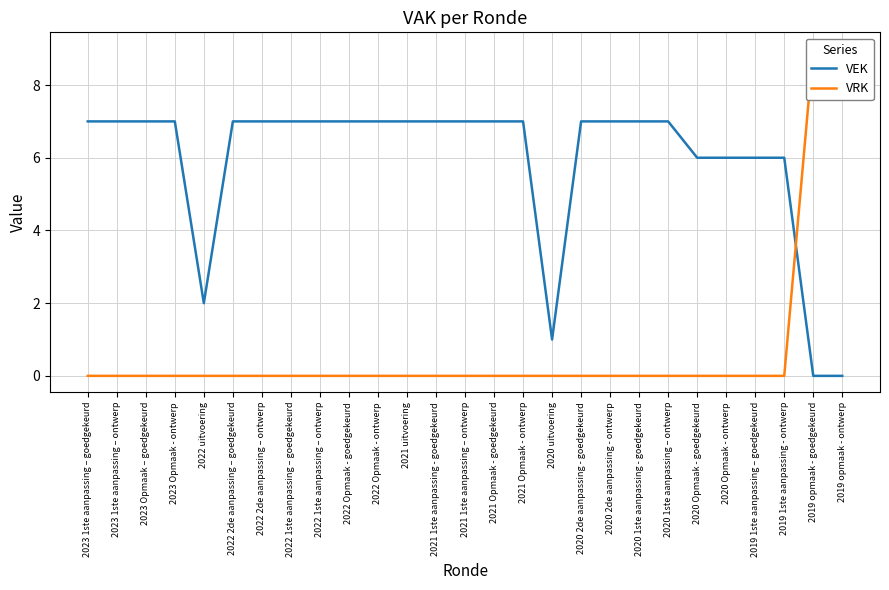

The value of VEK at 2019 1ste aanpassing – goedgekeurd is 6. True or false?

True